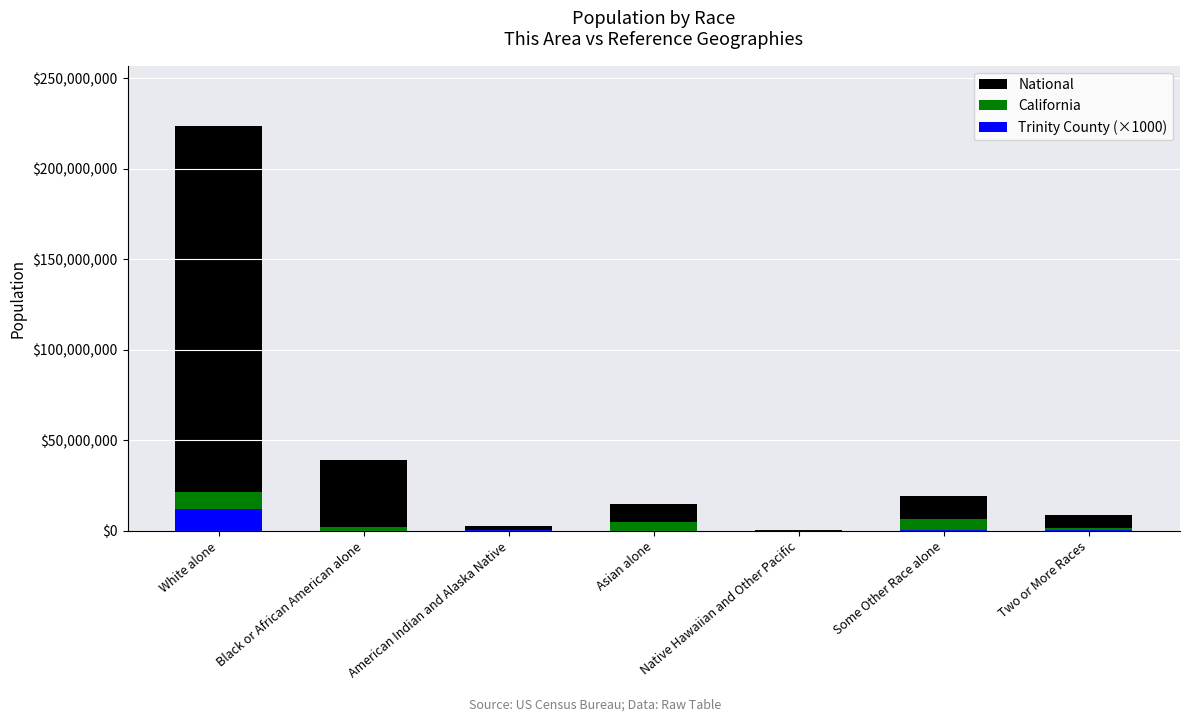

What is the difference between the California values at Black or African American alone and Some Other Race alone?

4018300